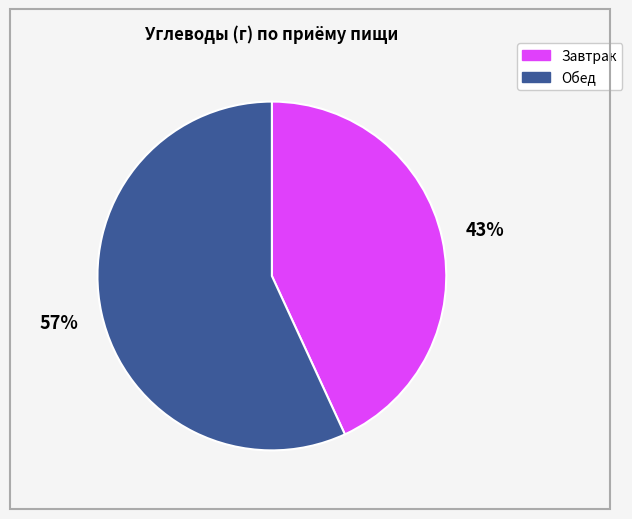

What percentage is the Обед slice, to the nearest percent?

57%